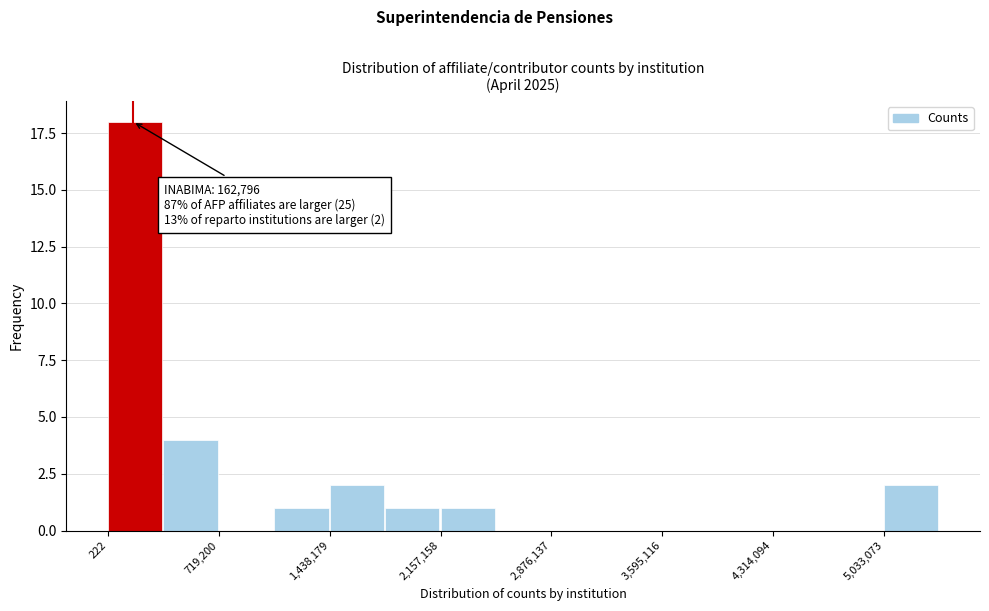

Read against the x-axis, roughly where is the centre of the tallest bar?

200000